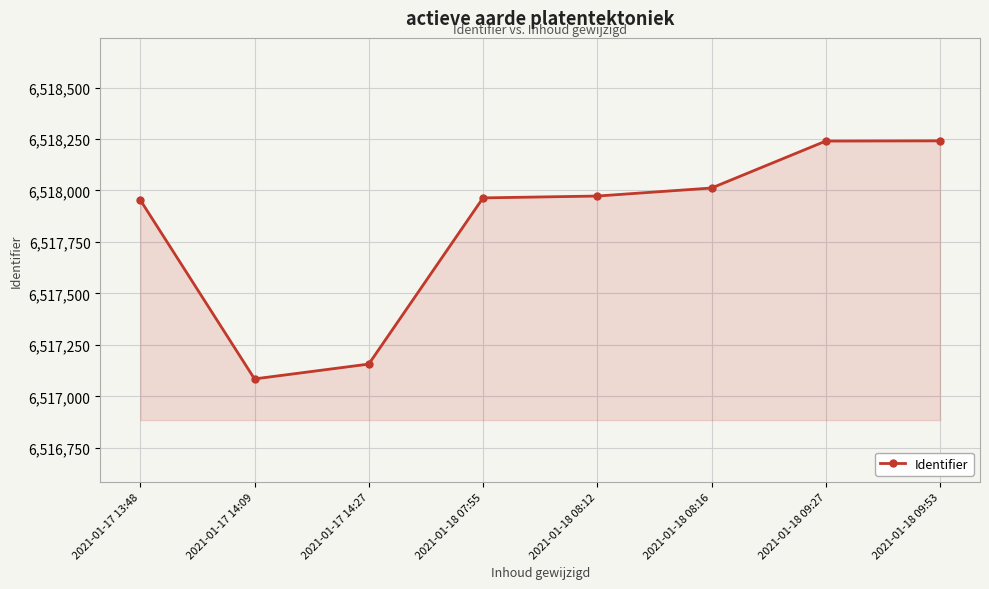

How many lines are shown in the chart?

1